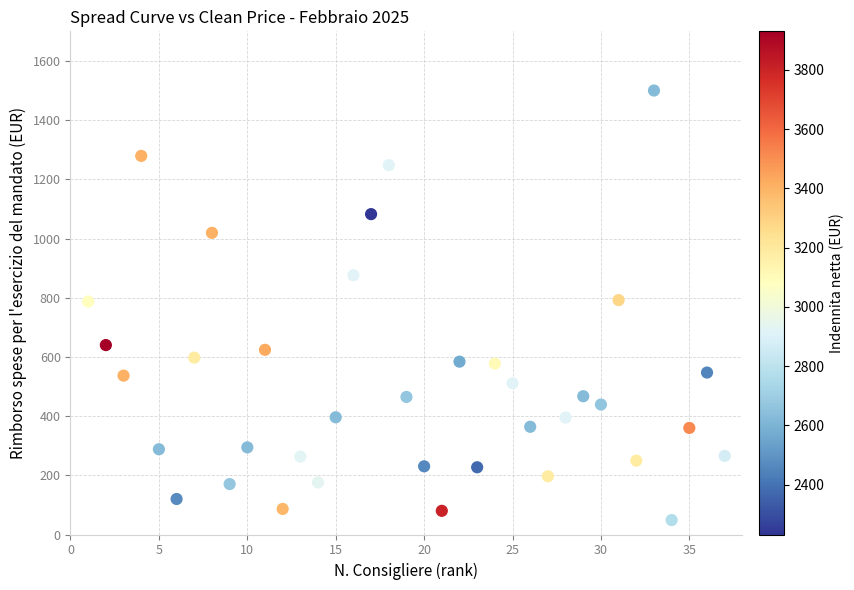

What is the range of Y values (max minus min)?

1451.2